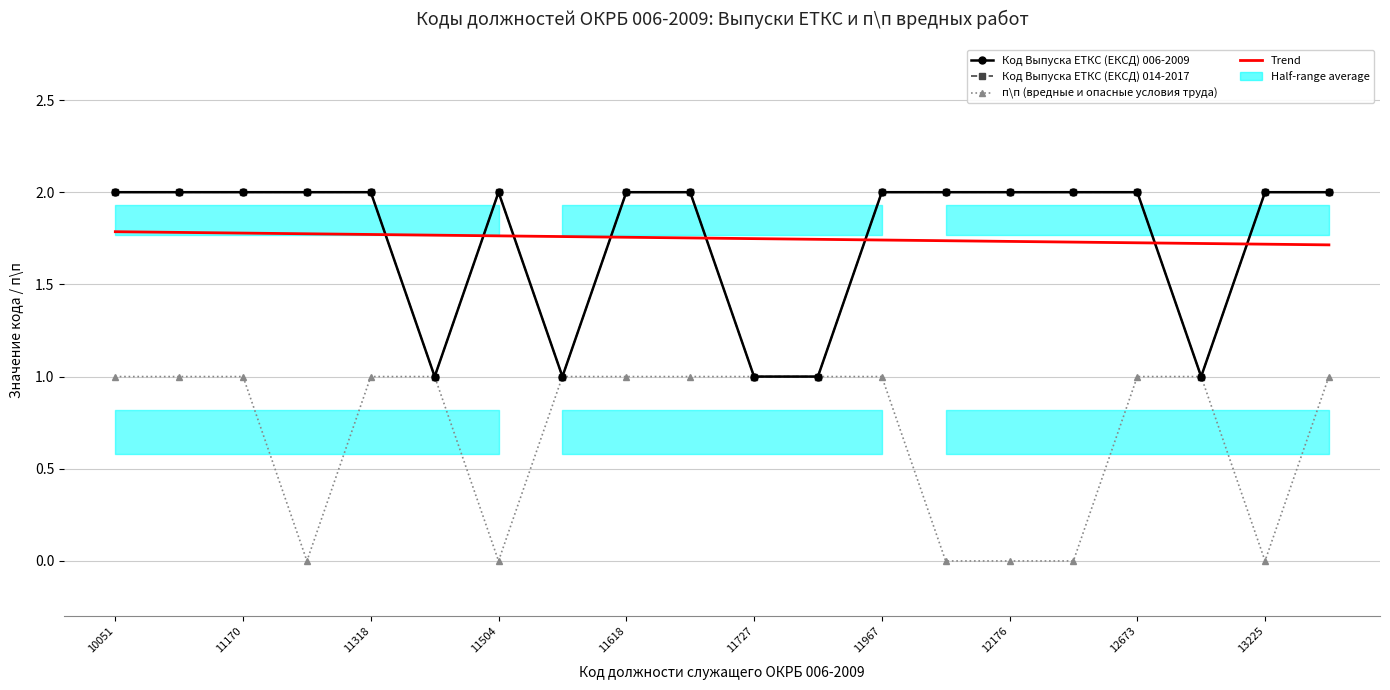

Count the number of categories in the chart.

20